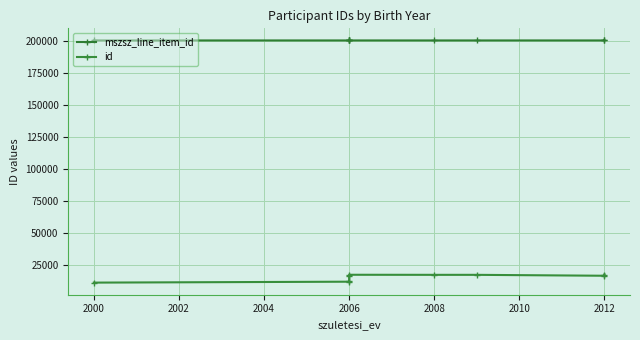

True or false: id and mszsz_line_item_id intersect in this chart.

False